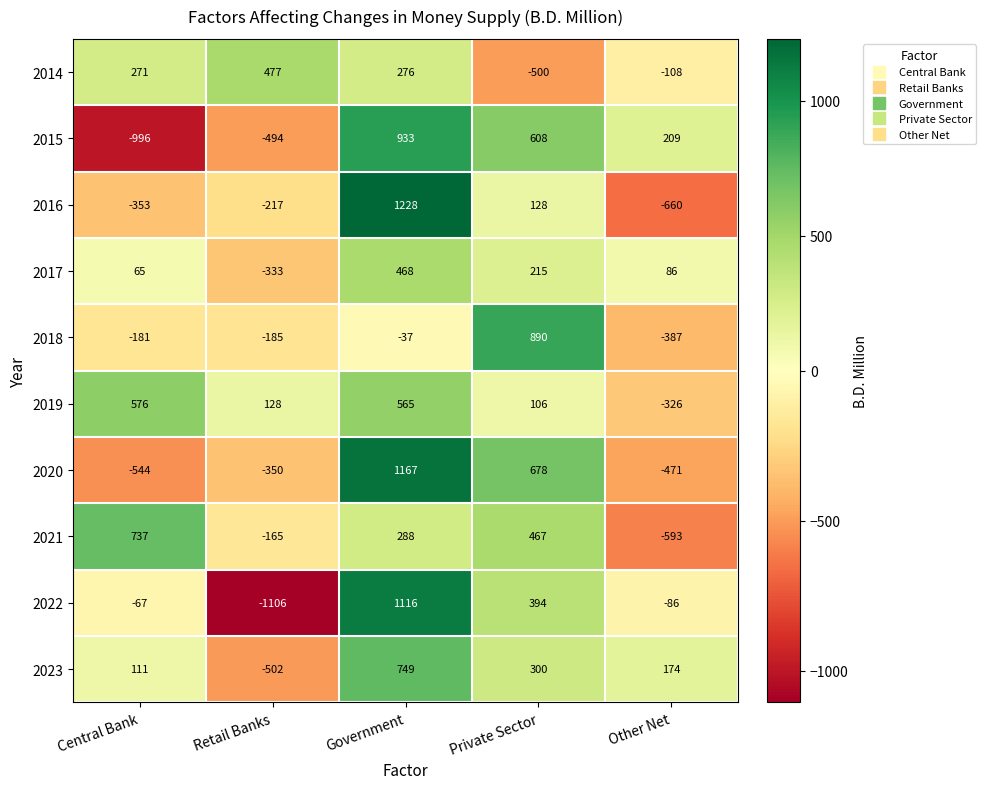

Count the number of categories in the chart.

5